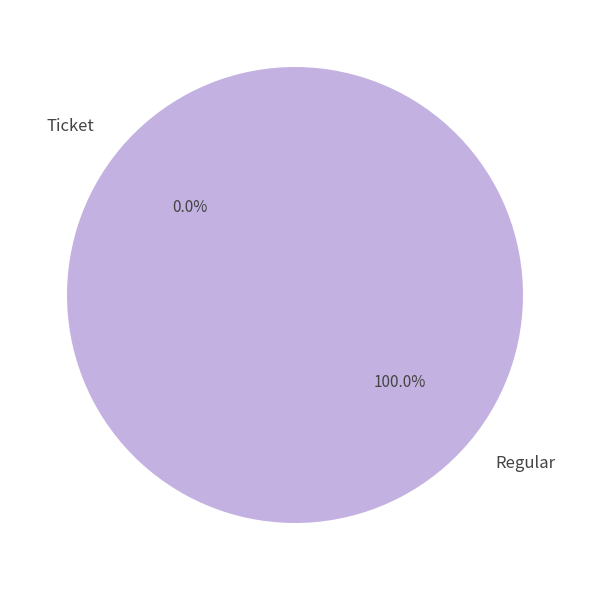

What is the total percentage of Regular (io_index=34) and Ticket (io_index=0)?

100.0%